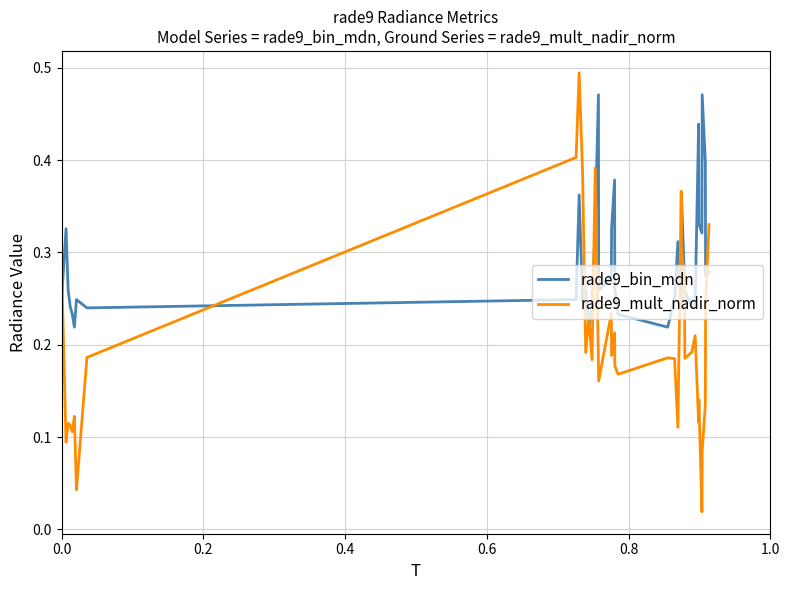

Which series ends up on top after the final intersection of rade9_bin_mdn and rade9_mult_nadir_norm?

rade9_mult_nadir_norm